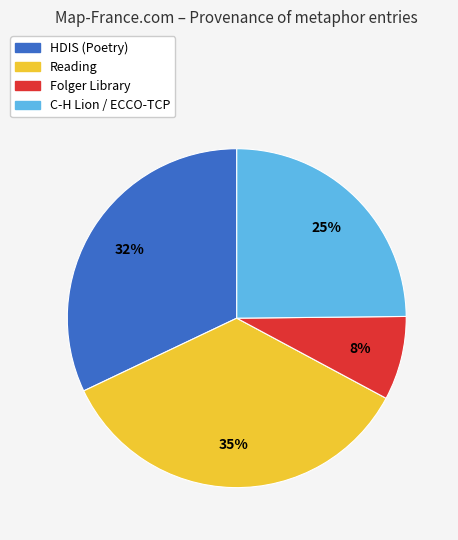

What is the largest slice in the pie chart?

Reading